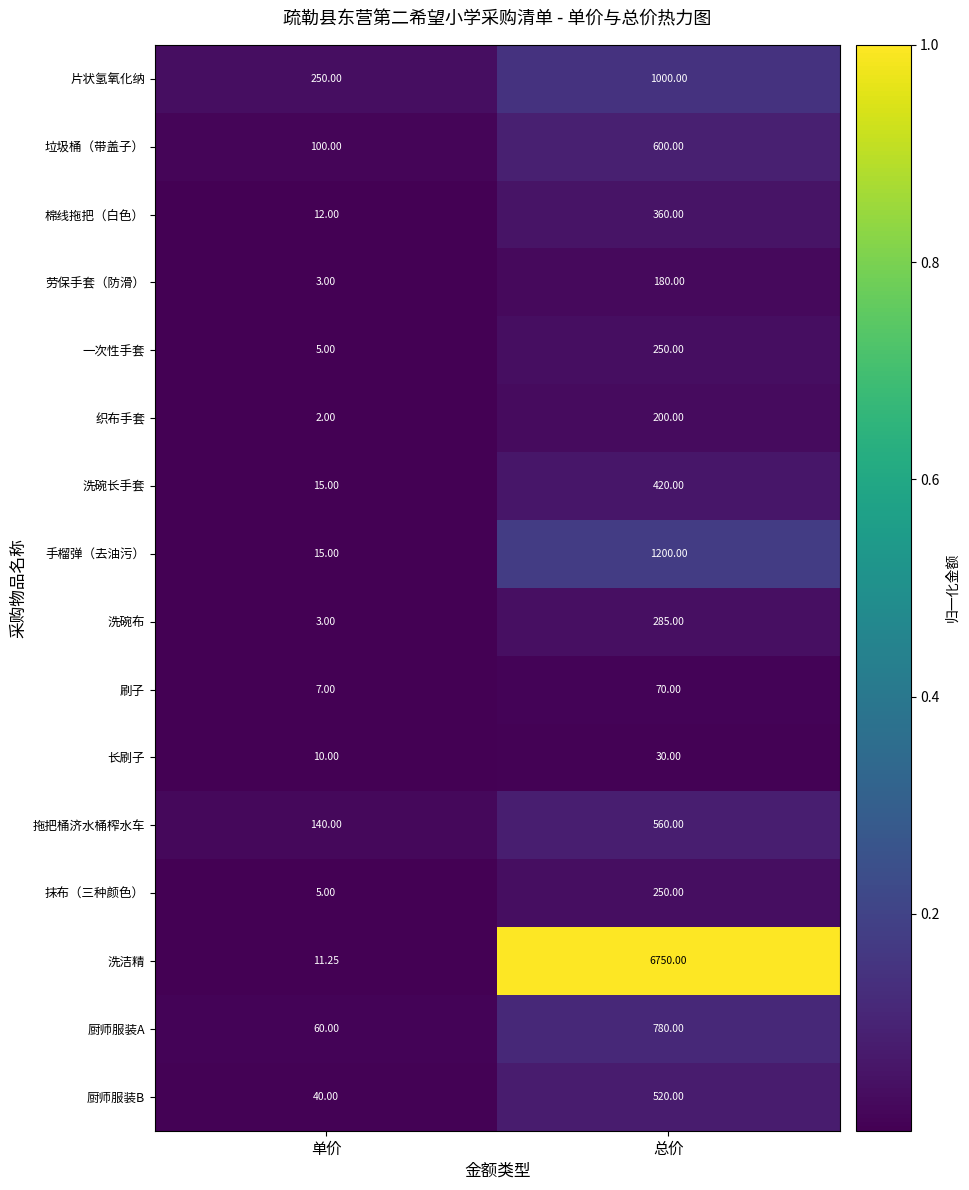

Which series has the largest total across all categories?

洗洁精